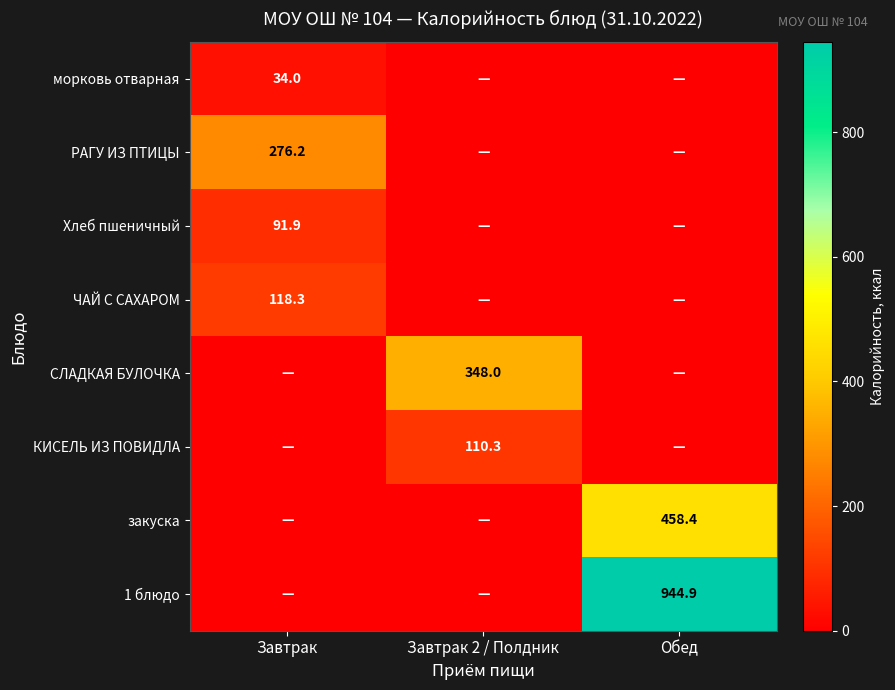

The value of ЧАЙ С САХАРОМ at Завтрак is 118.3. True or false?

True